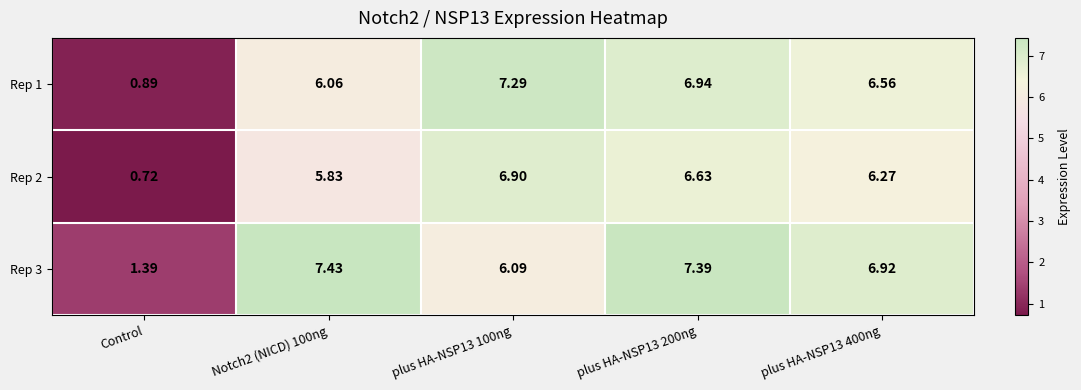

List the series in order of their peak value, highest first.

Rep 3, Rep 1, Rep 2